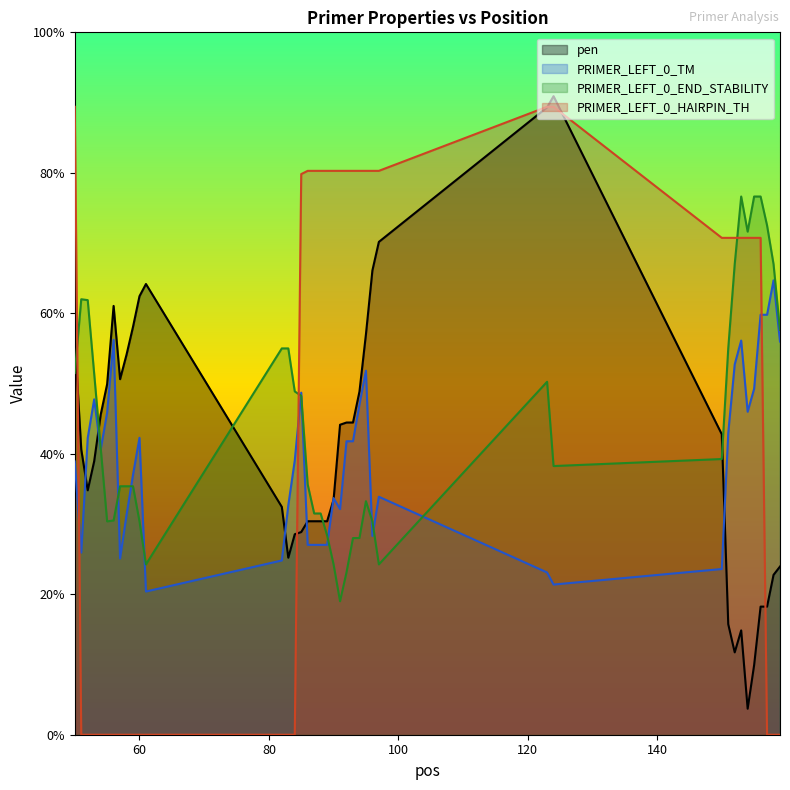

How many interior local valleys does the pen series have?

5